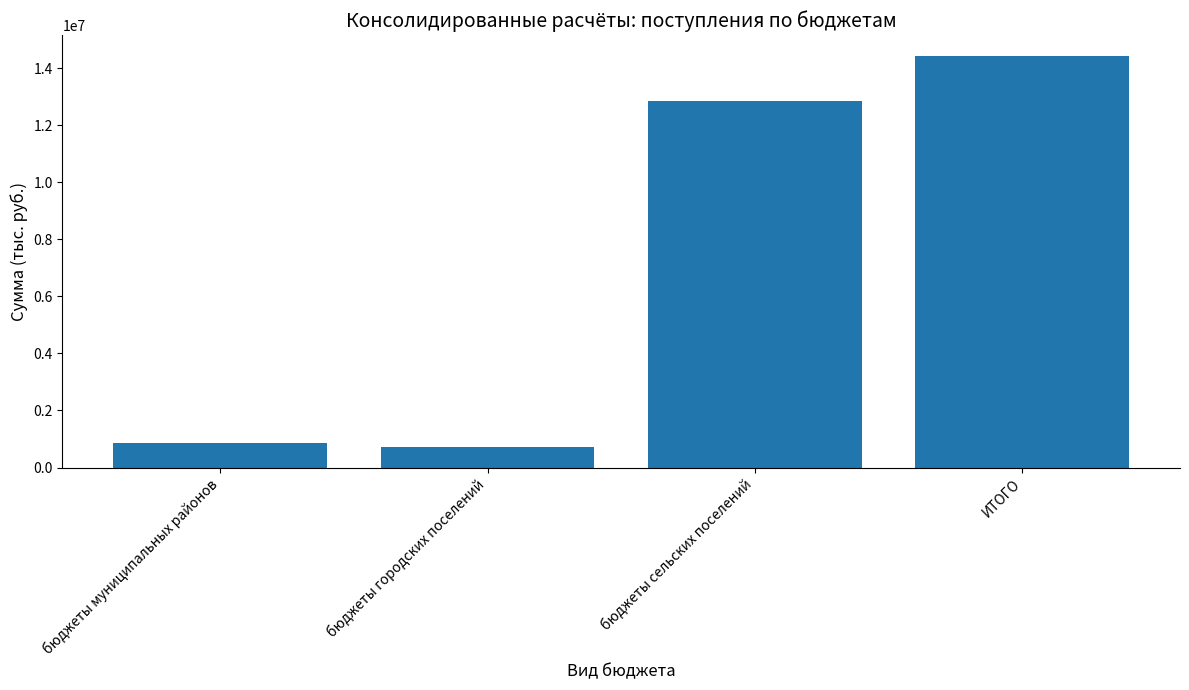

List the labels in order of value, smallest first.

бюджеты городских поселений, бюджеты муниципальных районов, бюджеты сельских поселений, ИТОГО